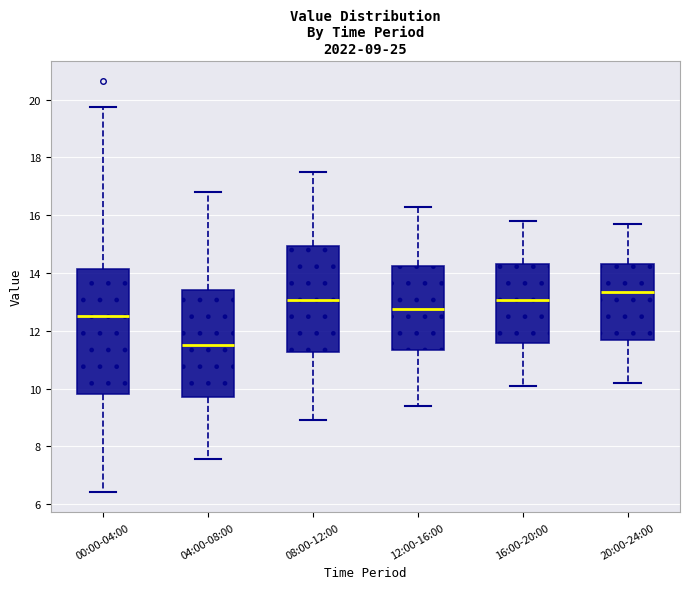

Which box's median line is the highest?

20:00-24:00